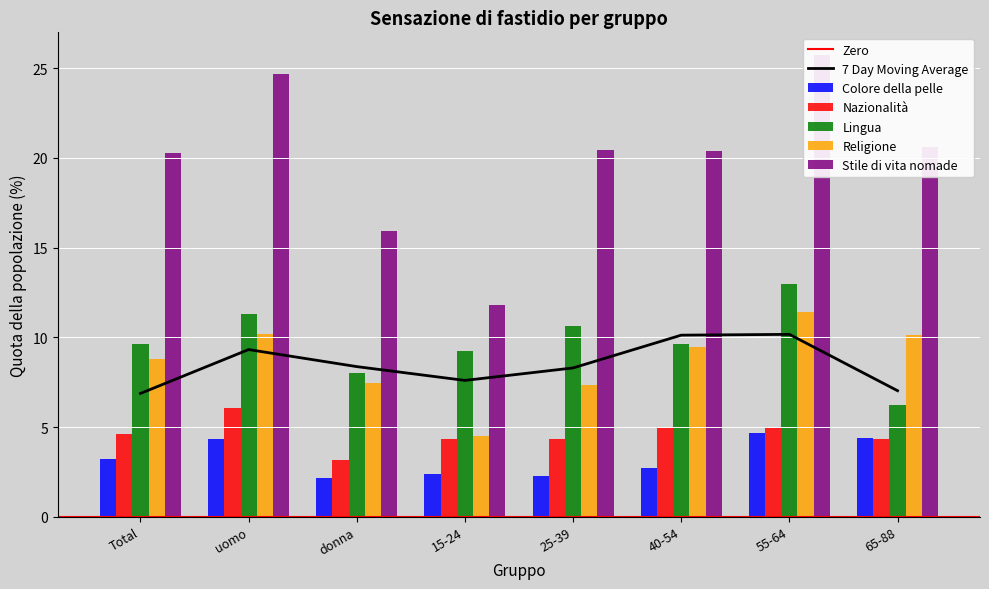

Which series has the largest total across all categories?

Stile di vita nomade